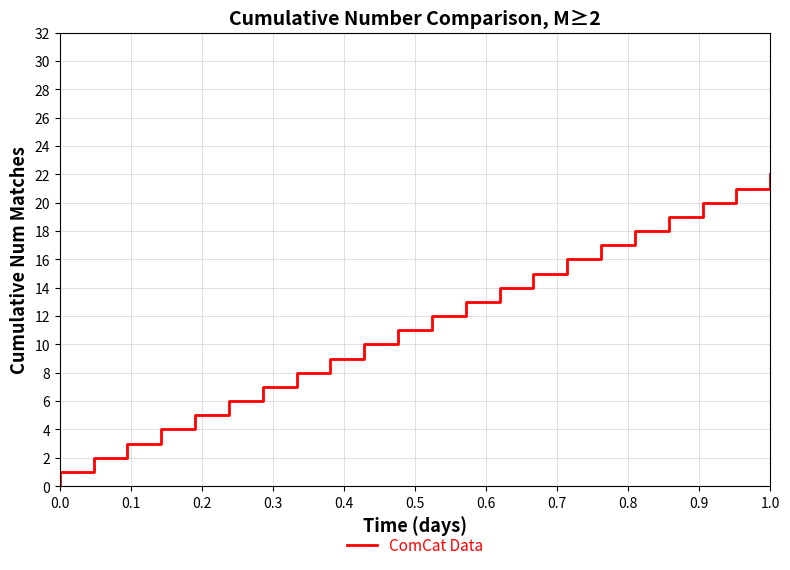

What is the average value?

11